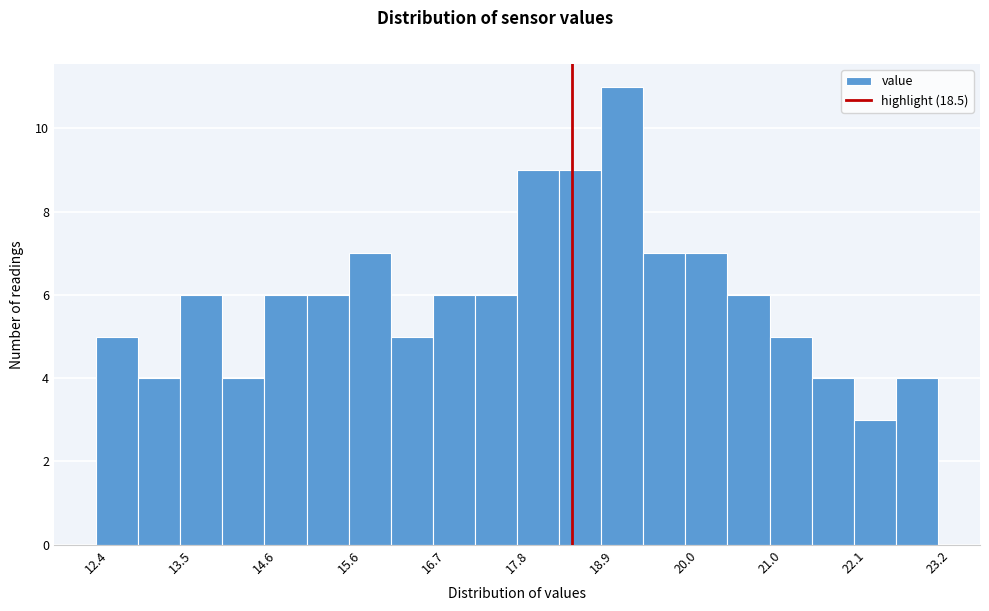

Around what value on the x-axis is the tallest bar? Give the approximate position of its centre, as read against the axis.

19.2